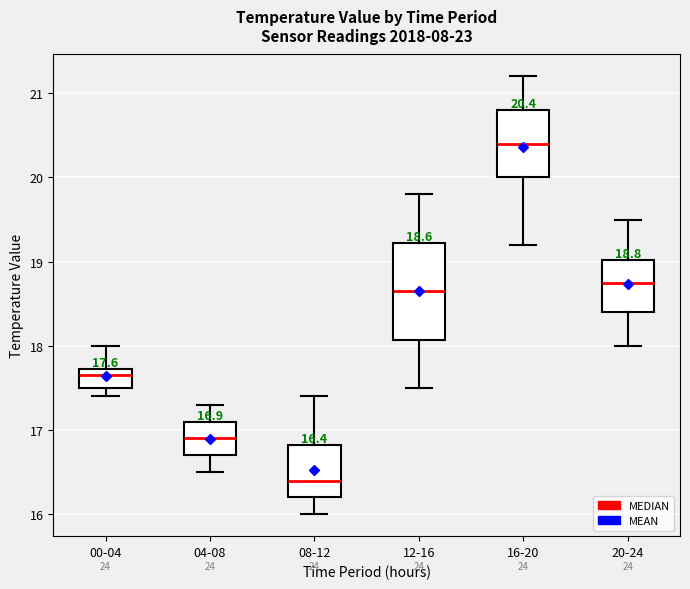

Which box is the tallest, from its lower edge to its upper edge?

12-16